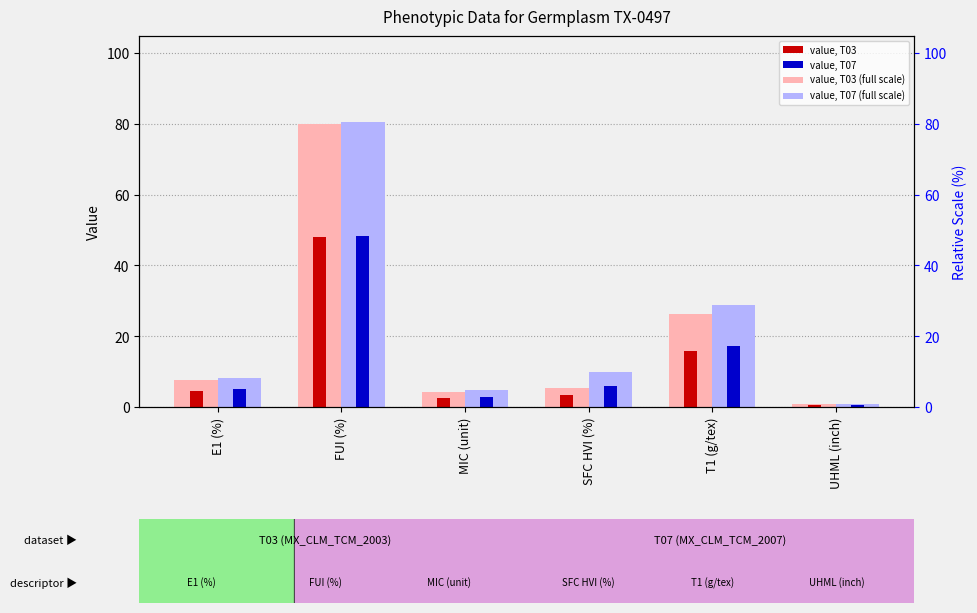

Which series changed the most between E1 (%) and UHML (inch)?

value, T07 (light)